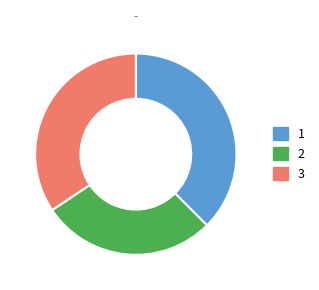

The 3 slice represents 41% of the pie. True or false?

False